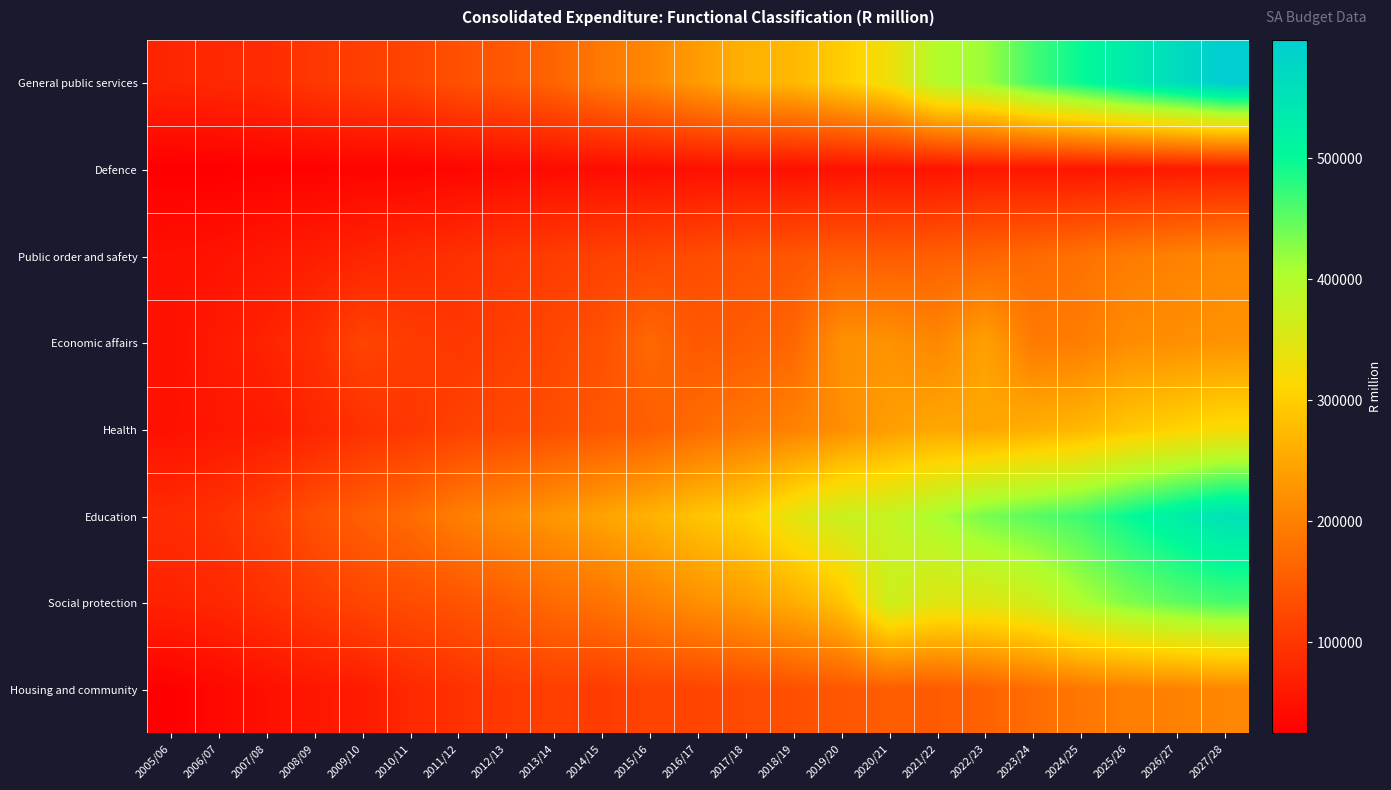

Reading left to right, list all the values displayed in this chart.

General public services: 2005/06=76325.2	2006/07=80927.2	2007/08=84893.8	2008/09=101977.1	2009/10=110842.1	2010/11=119296.0	2011/12=136386.8	2012/13=145650.0	2013/14=163012.5	2014/15=190247.5	2015/16=209452.8	2016/17=236570.4	2017/18=262757.7	2018/19=273100.9	2019/20=298990.1	2020/21=328875.2	2021/22=400294.6	2022/23=415960.7	2023/24=465493.1	2024/25=498360.6	2025/26=534672.6	2026/27=564906.9	2027/28=597656.4
Defence: 2005/06=24879.5	2006/07=25101.6	2007/08=27764.3	2008/09=28459.1	2009/10=31768.3	2010/11=30578.8	2011/12=34549.9	2012/13=38027.1	2013/14=40647.5	2014/15=42957.4	2015/16=45151.0	2016/17=47211.5	2017/18=48939.2	2018/19=47801.2	2019/20=50000.7	2020/21=53674.5	2021/22=51515.8	2022/23=57926.2	2023/24=55454.2	2024/25=55367.2	2025/26=58107.0	2026/27=60294.6	2027/28=62425.3
Public order and safety: 2005/06=47562.0	2006/07=51980.6	2007/08=57938.8	2008/09=66426.4	2009/10=74846.8	2010/11=84638.6	2011/12=91675.0	2012/13=100436.2	2013/14=109124.3	2014/15=115612.0	2015/16=122097.9	2016/17=129918.3	2017/18=137491.0	2018/19=143824.7	2019/20=152480.8	2020/21=151382.4	2021/22=155239.5	2022/23=163111.2	2023/24=169930.9	2024/25=179989.4	2025/26=193439.9	2026/27=201588.4	2027/28=210032.8
Economic affairs: 2005/06=48865.9	2006/07=61642.7	2007/08=73236.8	2008/09=89881.8	2009/10=119848.1	2010/11=108206.2	2011/12=102490.9	2012/13=111588.7	2013/14=122820.2	2014/15=136637.3	2015/16=168492.0	2016/17=146504.6	2017/18=152383.2	2018/19=165937.3	2019/20=223317.5	2020/21=224284.8	2021/22=210034.9	2022/23=243430.1	2023/24=192908.9	2024/25=196429.7	2025/26=217220.7	2026/27=219746.0	2027/28=225831.9
Health: 2005/06=48732.5	2006/07=57233.0	2007/08=62266.3	2008/09=76863.4	2009/10=93346.0	2010/11=101743.7	2011/12=115086.3	2012/13=124175.2	2013/14=132990.7	2014/15=143848.3	2015/16=154846.9	2016/17=172738.5	2017/18=188291.5	2018/19=203302.4	2019/20=218683.8	2020/21=239709.4	2021/22=251721.9	2022/23=251123.8	2023/24=260281.2	2024/25=271598.2	2025/26=291803.8	2026/27=305670.7	2027/28=319548.1
Education: 2005/06=85471.2	2006/07=93948.6	2007/08=111508.4	2008/09=136340.4	2009/10=155241.3	2010/11=171723.9	2011/12=197437.8	2012/13=213707.1	2013/14=230443.1	2014/15=246442.1	2015/16=265130.1	2016/17=286829.3	2017/18=304812.6	2018/19=341418.6	2019/20=373989.5	2020/21=380131.8	2021/22=407270.8	2022/23=436196.7	2023/24=452574.3	2024/25=467923.0	2025/26=498708.0	2026/27=526191.9	2027/28=551345.8
Social protection: 2005/06=72261.1	2006/07=79192.1	2007/08=92410.7	2008/09=106809.1	2009/10=121887.6	2010/11=130717.0	2011/12=140415.3	2012/13=152111.9	2013/14=170312.6	2014/15=182148.9	2015/16=201679.8	2016/17=219392.2	2017/18=235272.2	2018/19=258795.1	2019/20=285260.2	2020/21=370771.9	2021/22=347452.6	2022/23=349063.6	2023/24=364804.3	2024/25=403432.4	2025/26=431450.6	2026/27=449442.7	2027/28=461824.9
Housing and community: 2005/06=26008.7	2006/07=37196.3	2007/08=46966.8	2008/09=57696.2	2009/10=62783.1	2010/11=81744.9	2011/12=92992.7	2012/13=104365.0	2013/14=113173.4	2014/15=107565.2	2015/16=119948.0	2016/17=119773.6	2017/18=128021.7	2018/19=134931.0	2019/20=144370.6	2020/21=152939.5	2021/22=148928.0	2022/23=159725.1	2023/24=174018.2	2024/25=187011.4	2025/26=198445.6	2026/27=201847.3	2027/28=209381.4